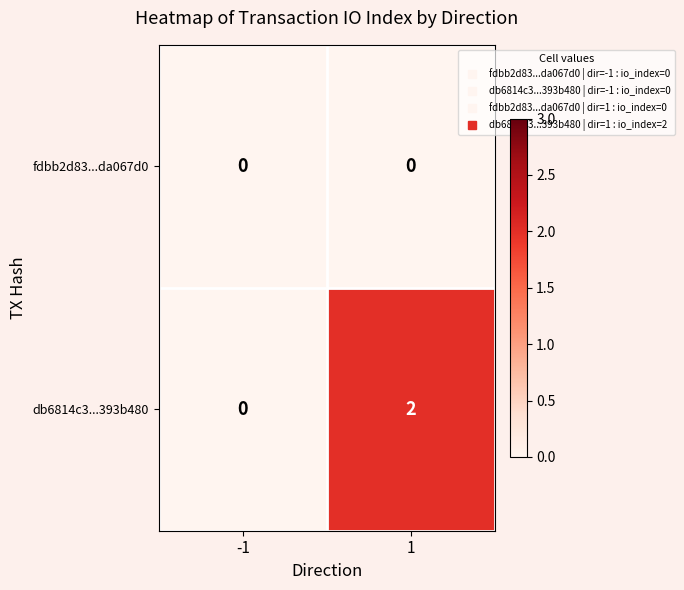

Which series changed the most between -1 and 1?

db6814c3...393b480